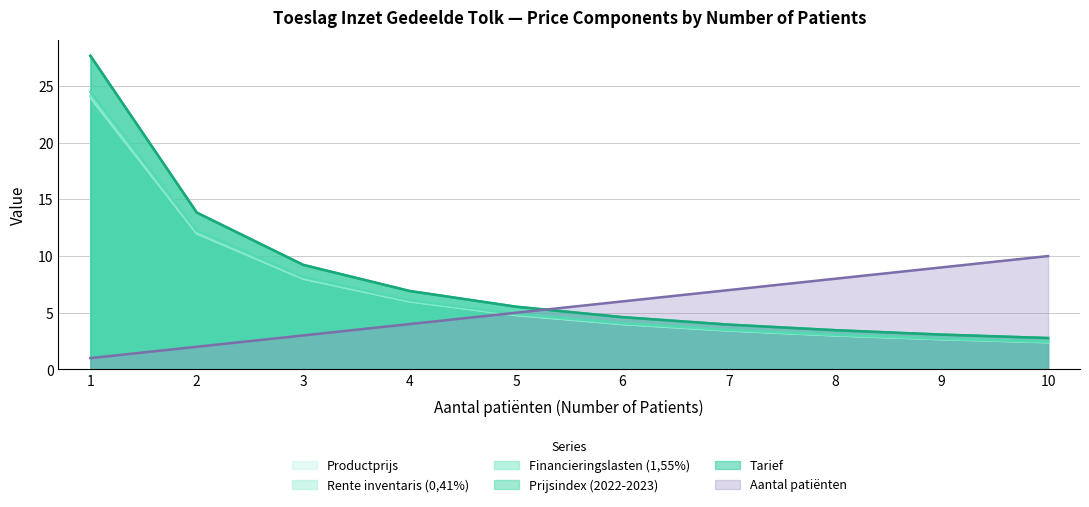

At which label does Rente inventaris (0,41%) reach its peak?

1